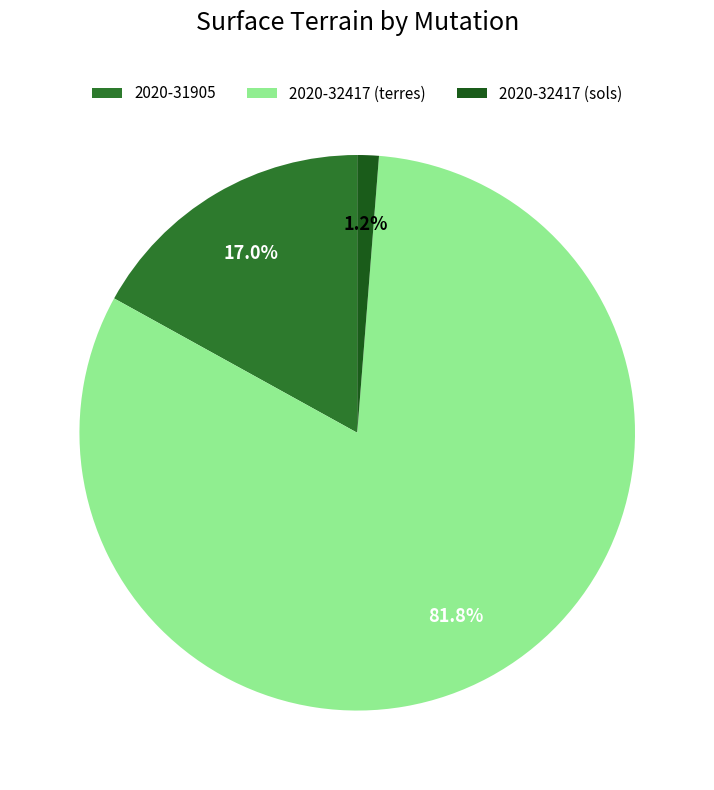

Which slice is the smallest?

2020-32417 (sols)